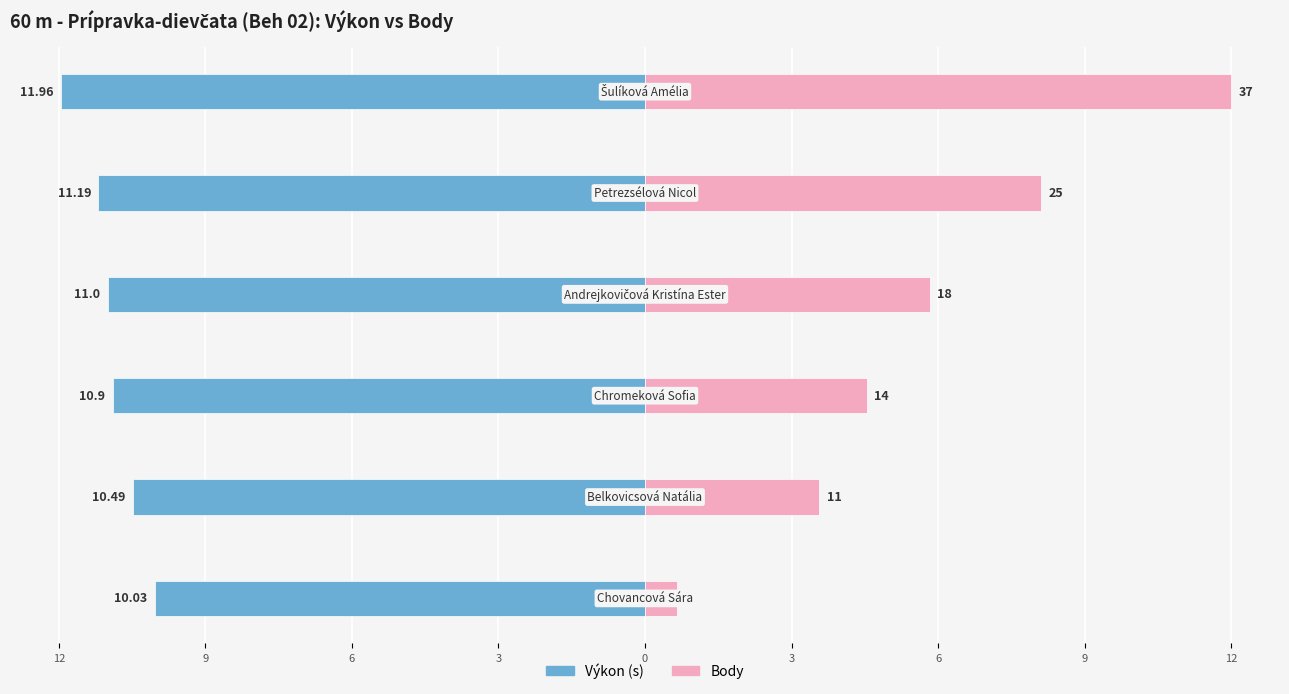

What is the difference between the maximum and minimum values in the Výkon series?

1.9